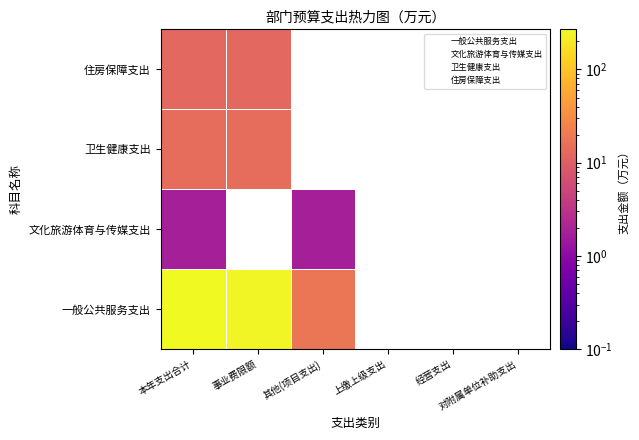

Which label corresponds to the largest value in the chart?

本年支出合计